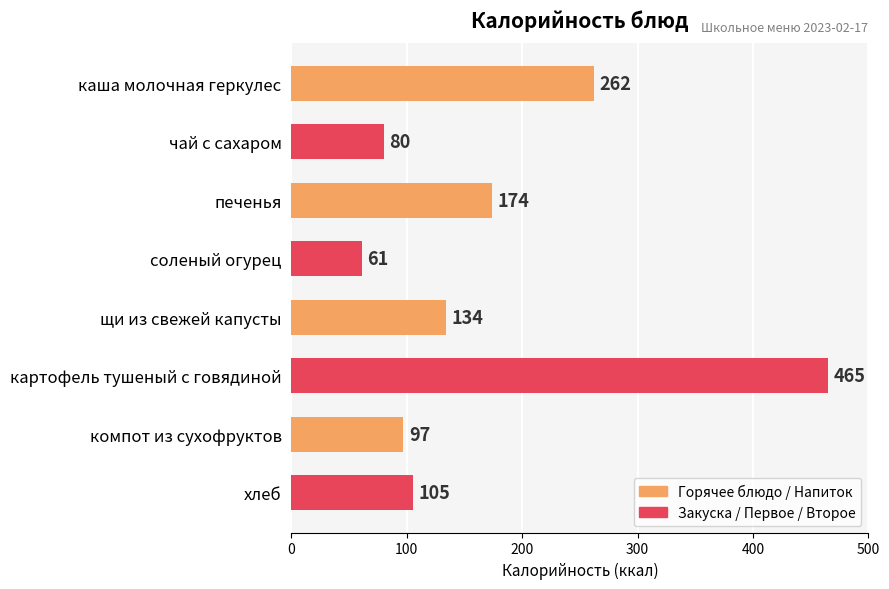

Rank the categories by value from lowest to highest.

соленый огурец, чай с сахаром, компот из сухофруктов, хлеб, щи из свежей капусты, печенья, каша молочная геркулес, картофель тушеный с говядиной